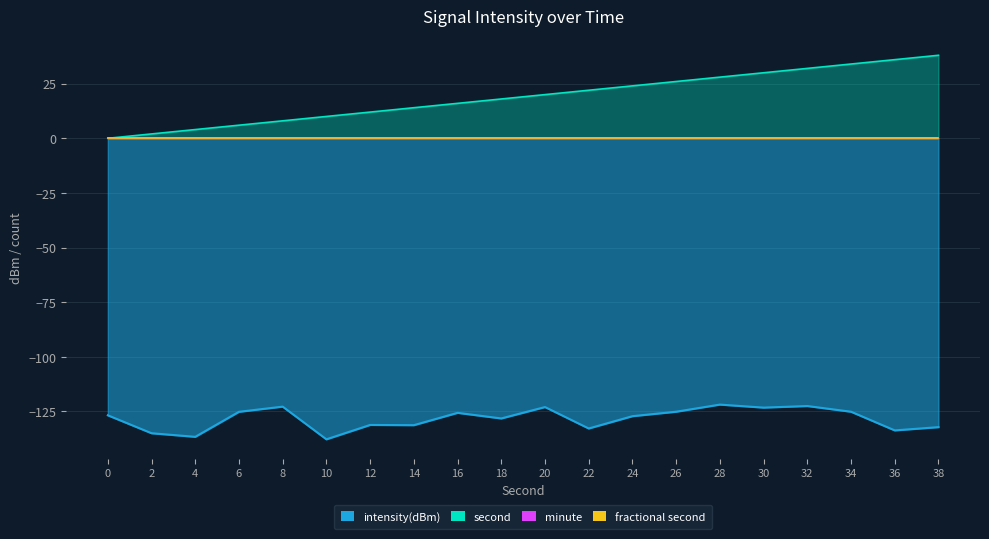

Rank the categories by intensity(dBm) value from highest to lowest.

28, 32, 8, 20, 30, 26, 34, 6, 16, 0, 24, 18, 12, 14, 38, 22, 36, 2, 4, 10